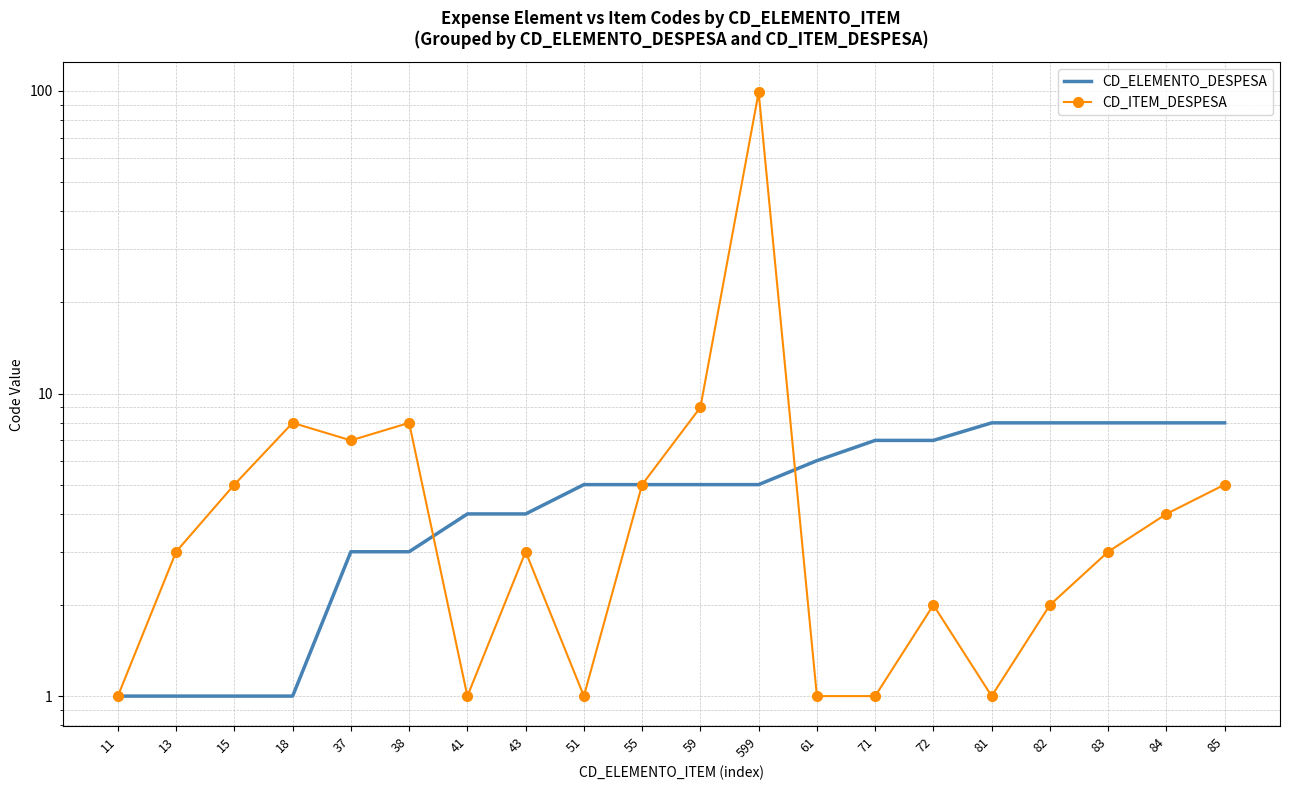

What is the value of the CD_ELEMENTO_DESPESA point at the 11th from the left?

5